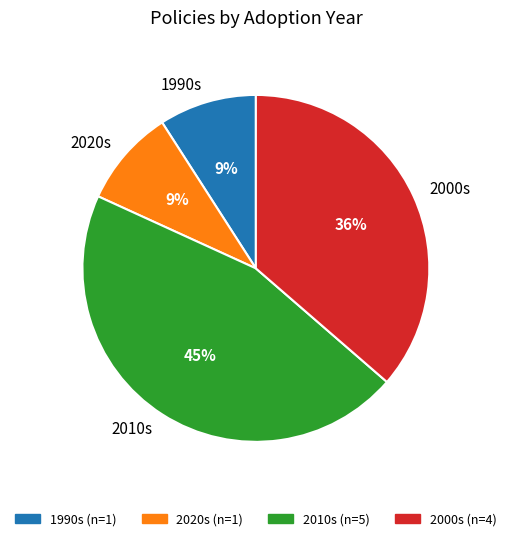

Which category has the biggest portion of the pie?

2010s